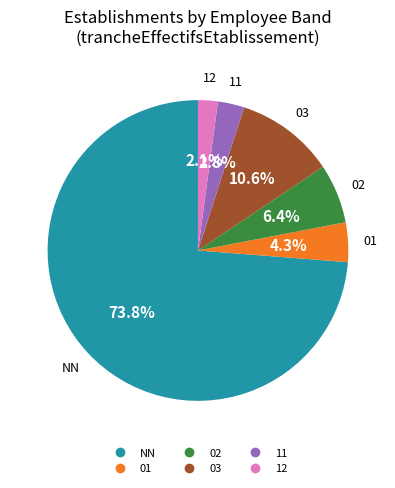

Is there any slice that represents more than half of the pie?

Yes